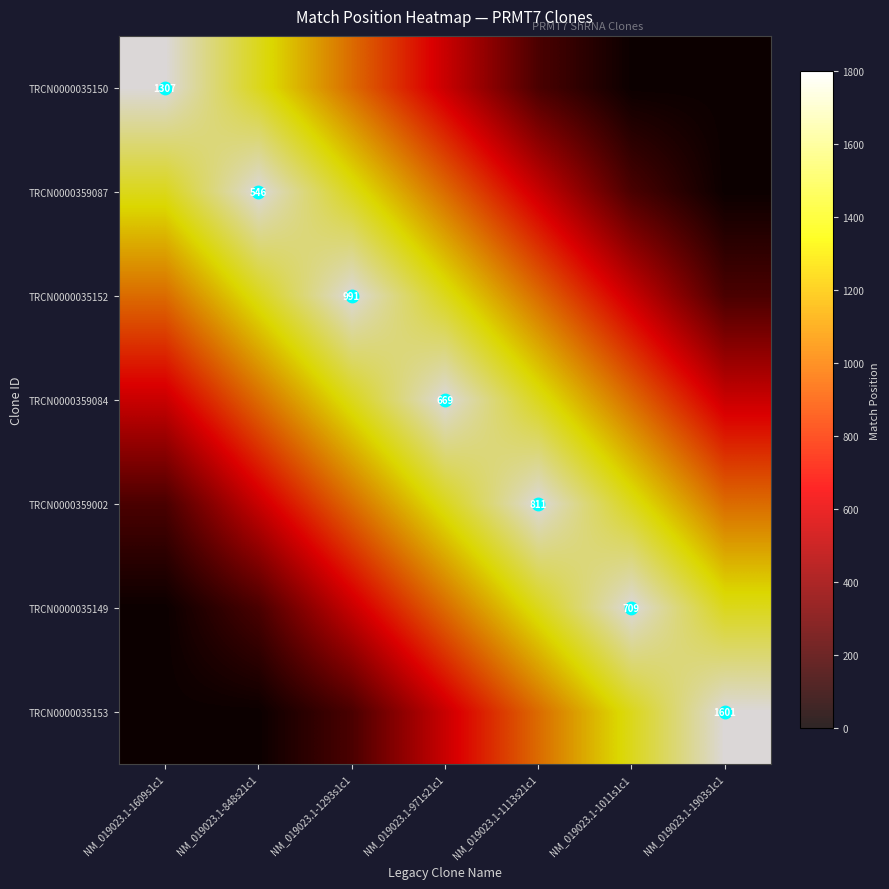

Which series has the largest range (max minus min)?

TRCN0000035150